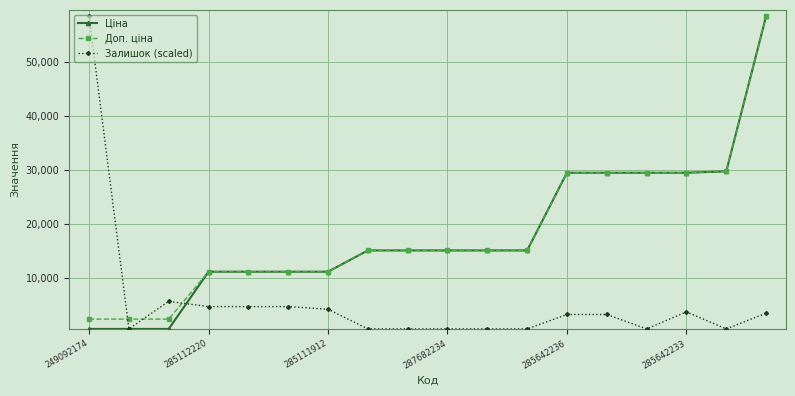

What is the value of the Доп. ціна point at the 16th from the left?

29491.5